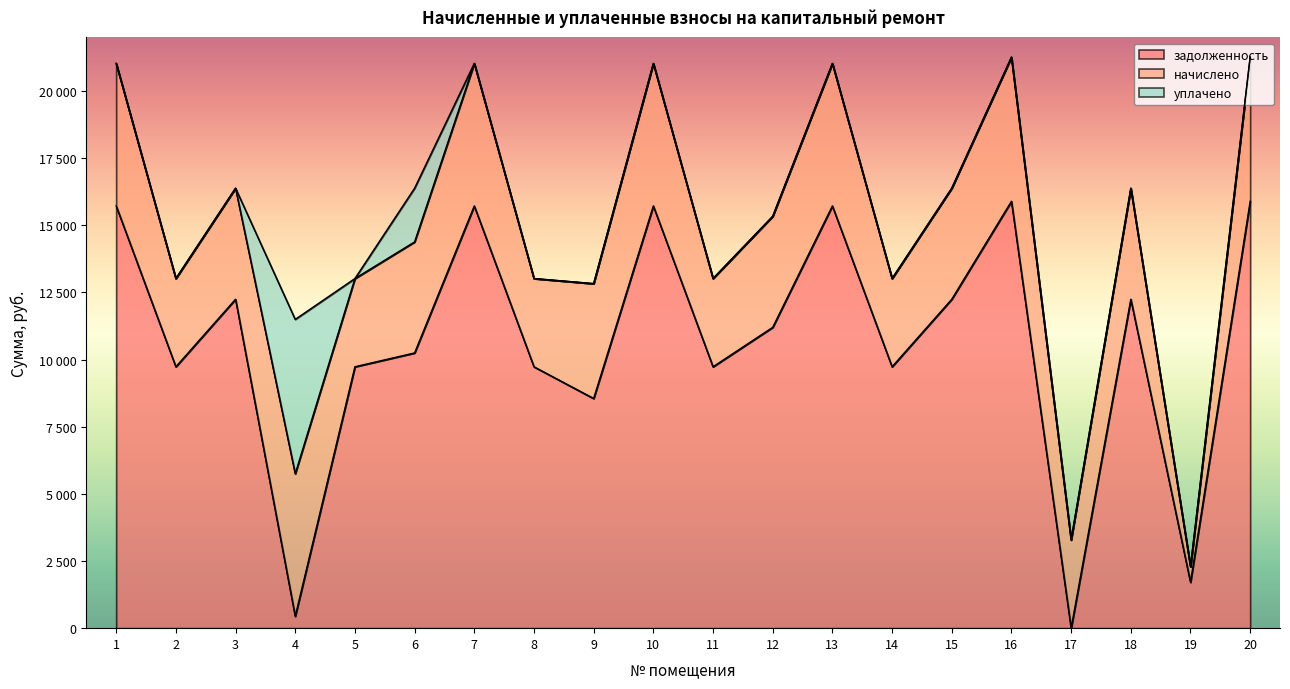

Which category has the lowest value in the начислено series?

19